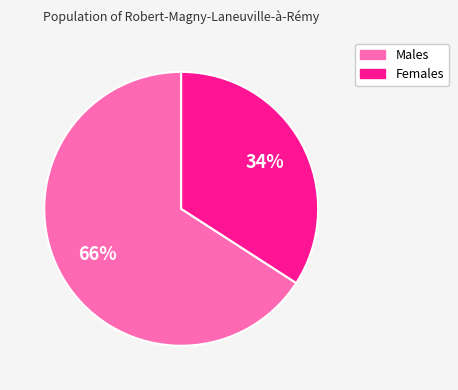

Is the sum of Males and Females greater than half?

Yes